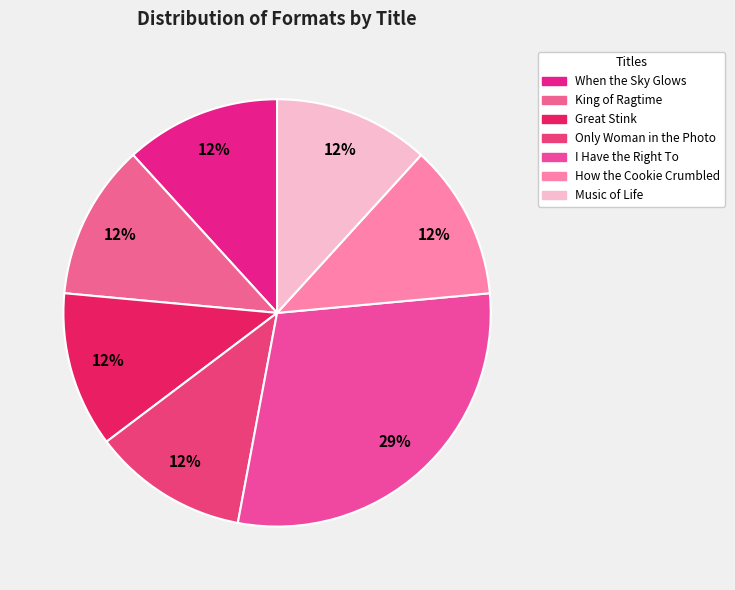

The Only Woman in the Photo slice represents 2% of the pie. True or false?

False